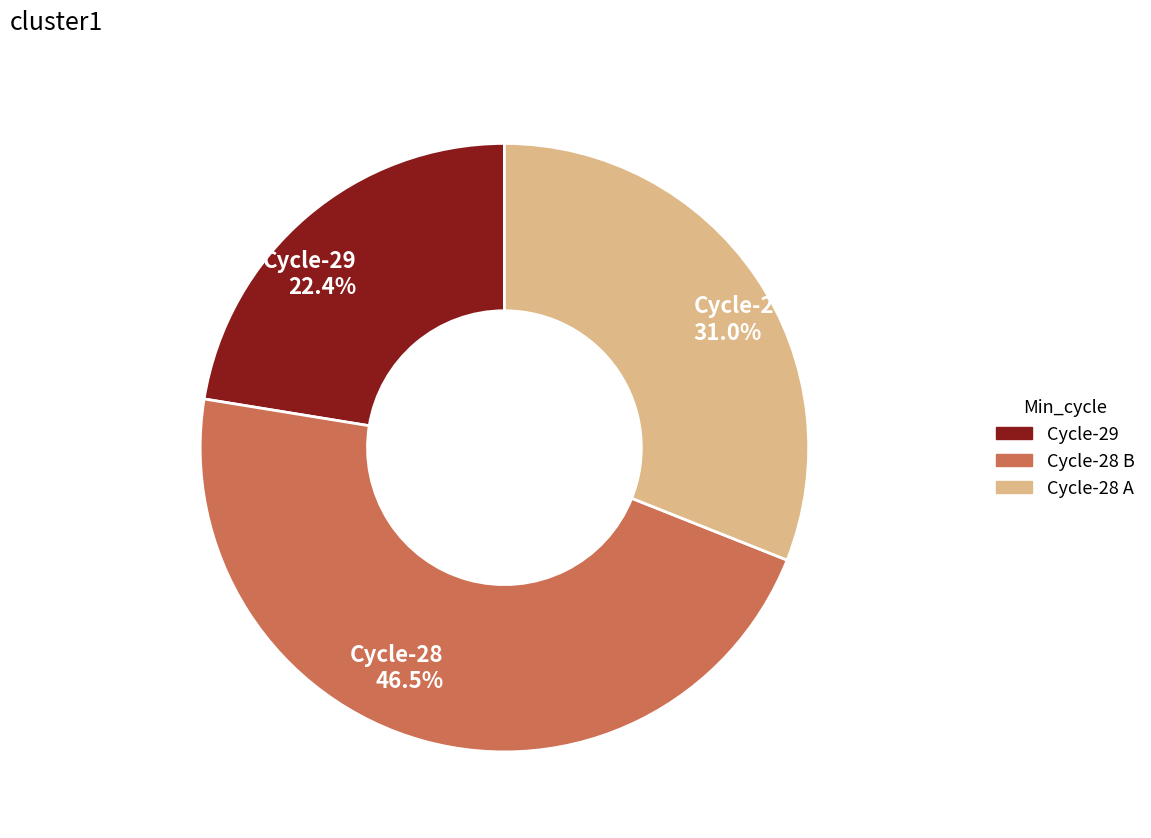

Does Cycle-28 31.0% account for over 50% of the chart?

No